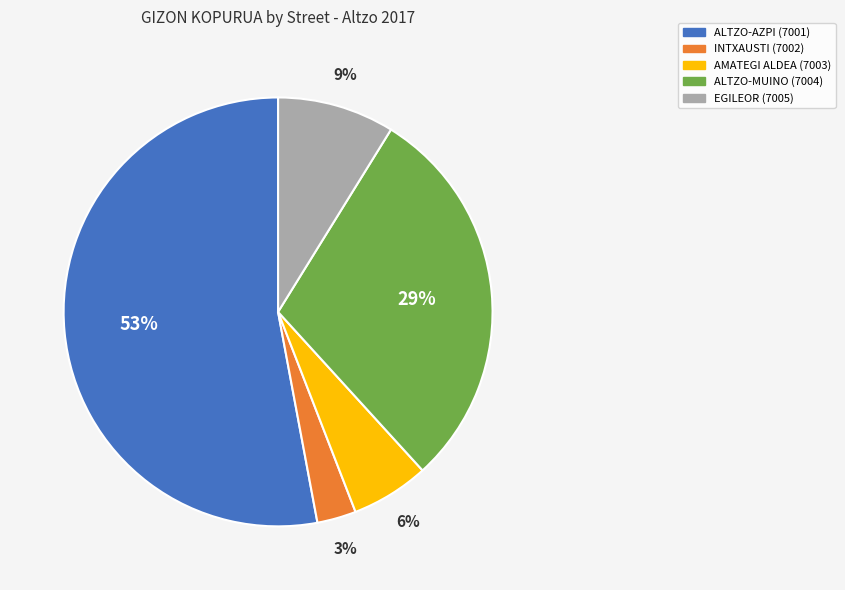

Is there a majority slice in this chart?

Yes